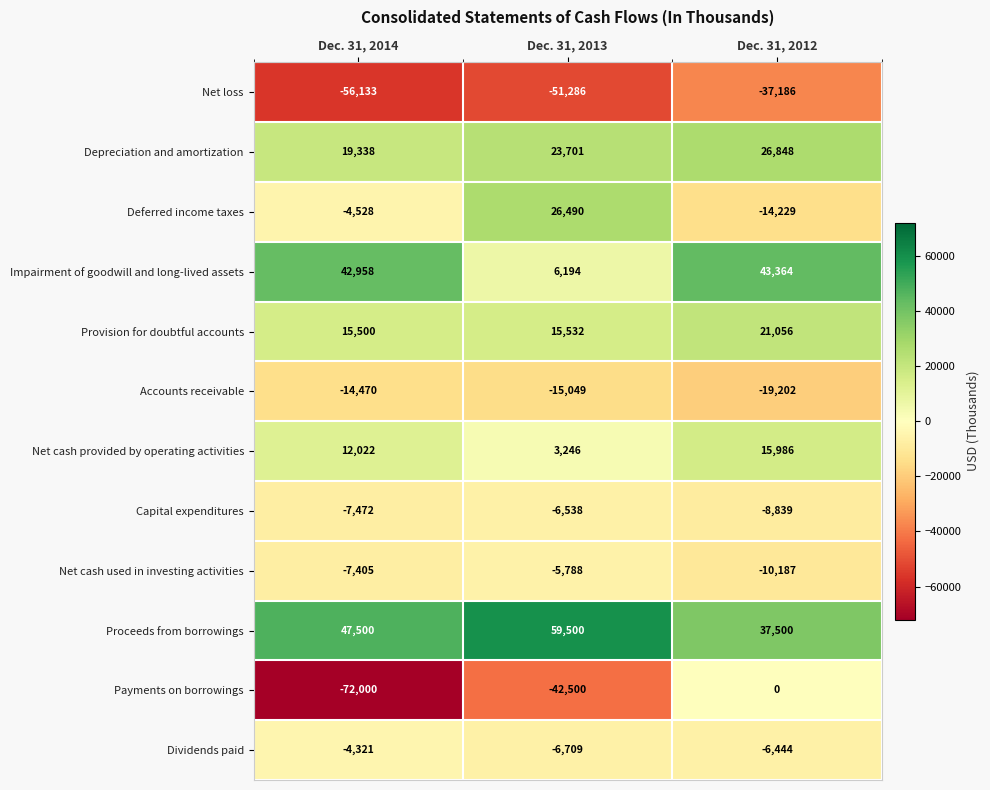

Is the value of Net cash used in investing activities at Dec. 31, 2013 greater than the value of Provision for doubtful accounts at Dec. 31, 2013?

No